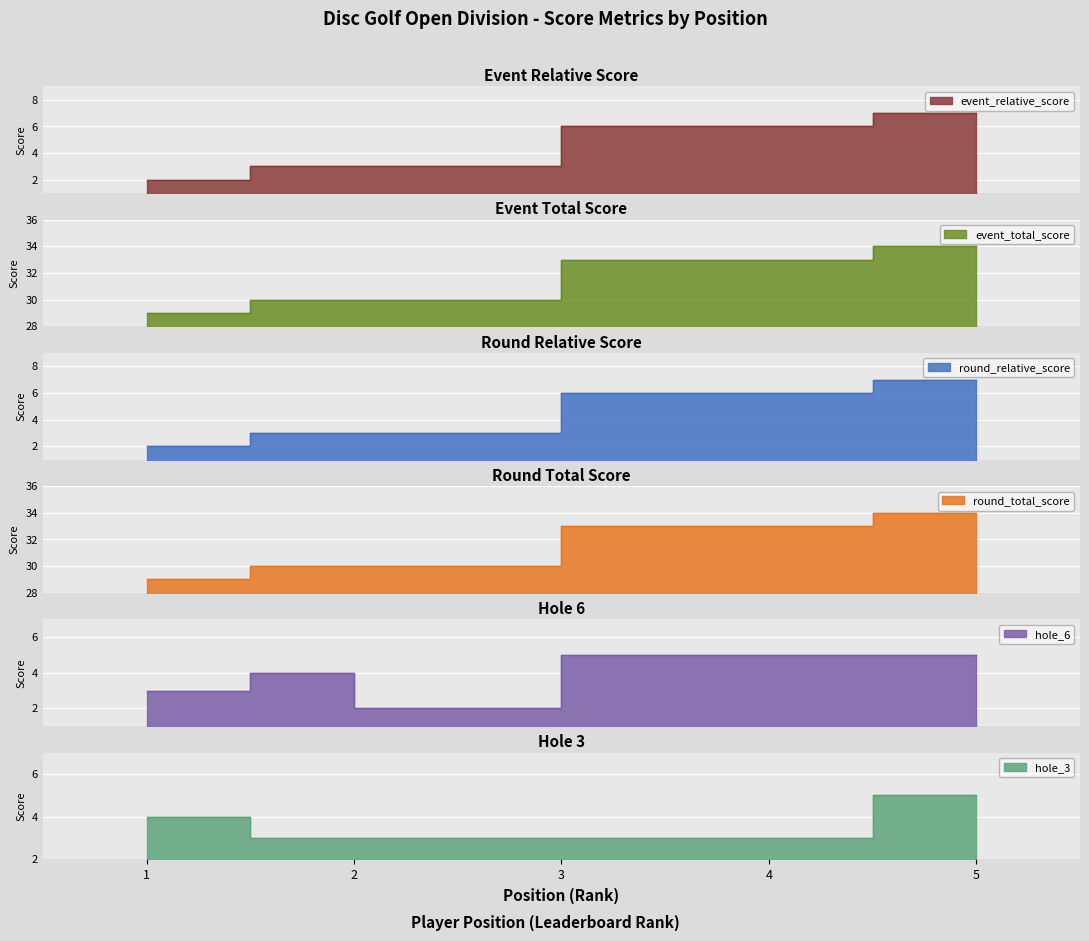

Reading left to right, extract all data points from this chart.

event_relative_score: 1=2	2=3	2=3	4=6	5=7
event_total_score: 1=29	2=30	2=30	4=33	5=34
round_relative_score: 1=2	2=3	2=3	4=6	5=7
round_total_score: 1=29	2=30	2=30	4=33	5=34
hole_6: 1=3	2=4	2=2	4=5	5=5
hole_3: 1=4	2=3	2=3	4=3	5=5